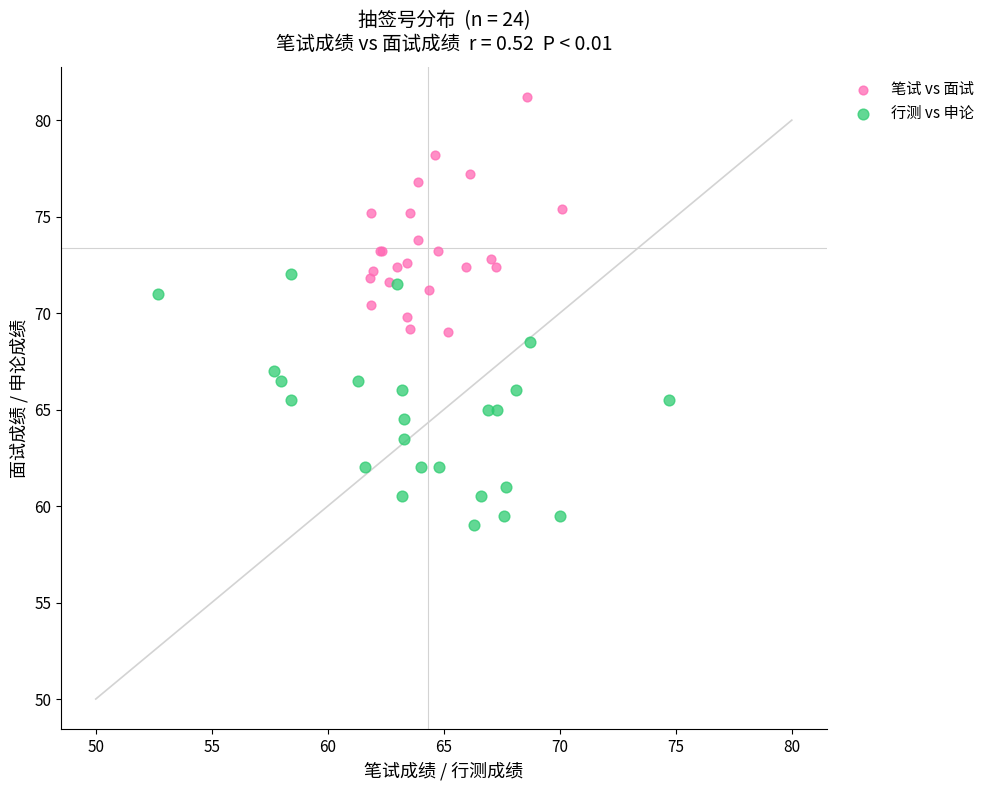

Which series reaches the minimum Y coordinate?

行测 vs 申论